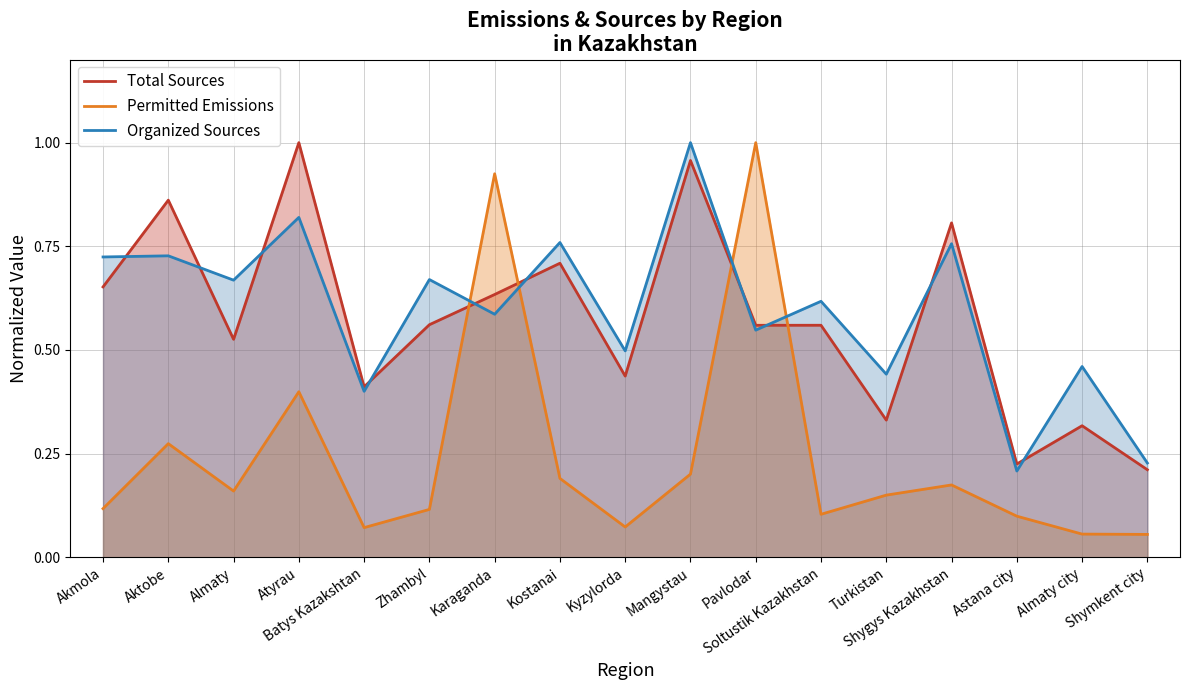

How many times do Organized Sources and Total Sources cross each other?

10